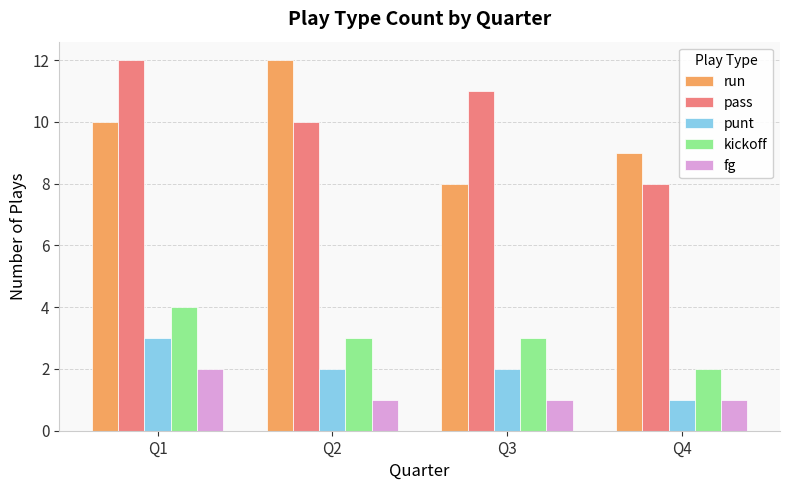

What is the spread (max minus min) of values at Q3?

10